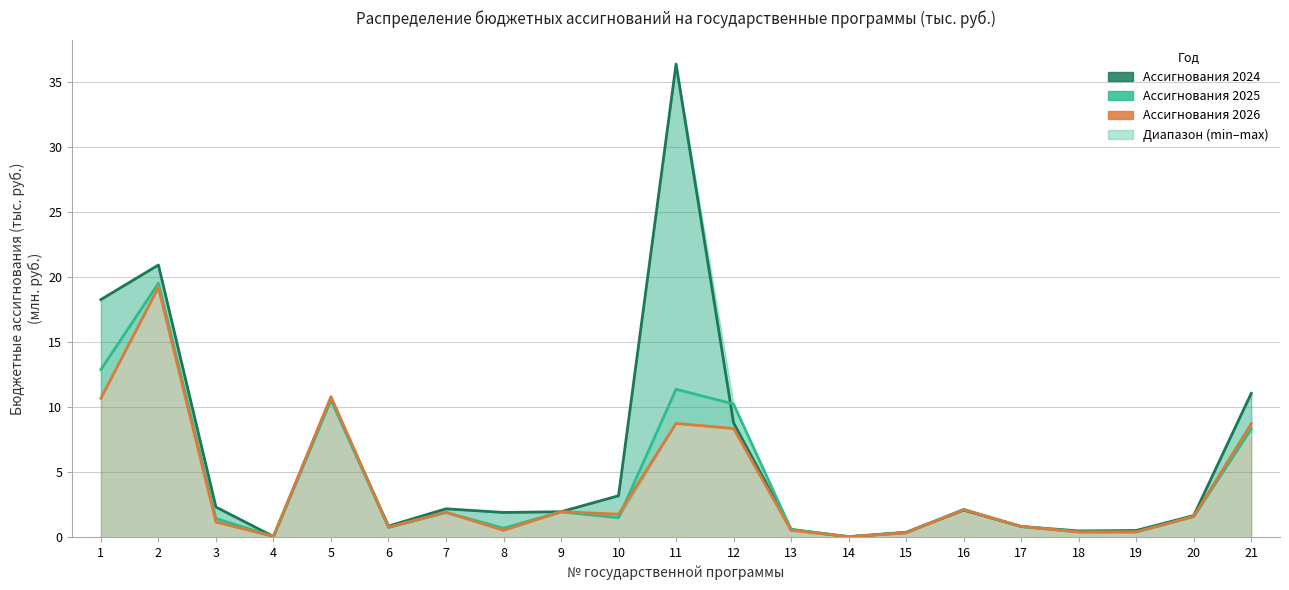

Reading left to right, what are all the values shown in this chart?

2024: 18.3	21.0	2.3	0.1	10.7	0.9	2.2	1.9	2.0	3.2	36.4	8.8	0.6	0.0	0.4	2.1	0.8	0.5	0.5	1.7	11.1
2025: 12.9	19.5	1.4	0.1	10.6	0.8	1.9	0.7	2.0	1.5	11.4	10.3	0.6	0.0	0.3	2.1	0.8	0.4	0.4	1.6	8.3
2026: 10.7	19.2	1.2	0.1	10.8	0.8	1.9	0.5	2.0	1.8	8.8	8.4	0.5	0.0	0.3	2.1	0.8	0.4	0.4	1.6	8.7